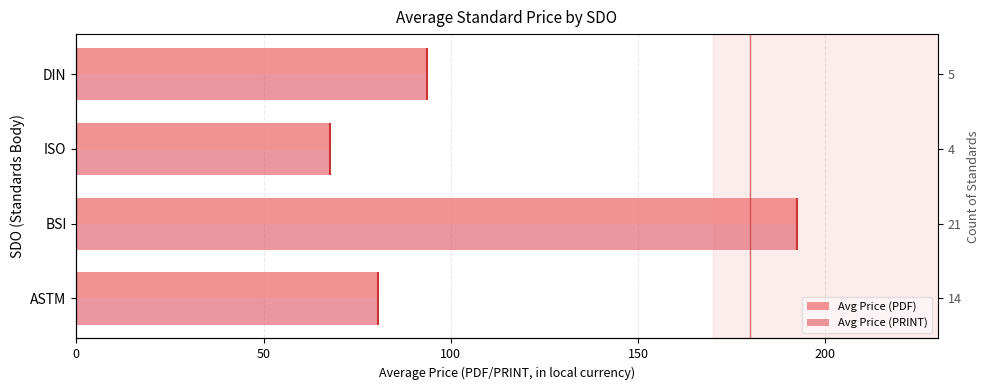

How many values in the Avg Price (PDF) series exceed 93?

2